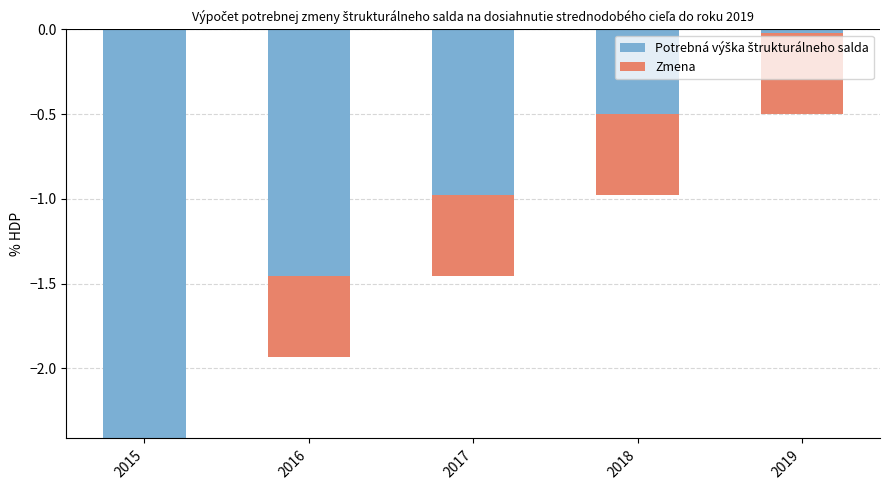

What is the total value across all series at 2015?

-2.4